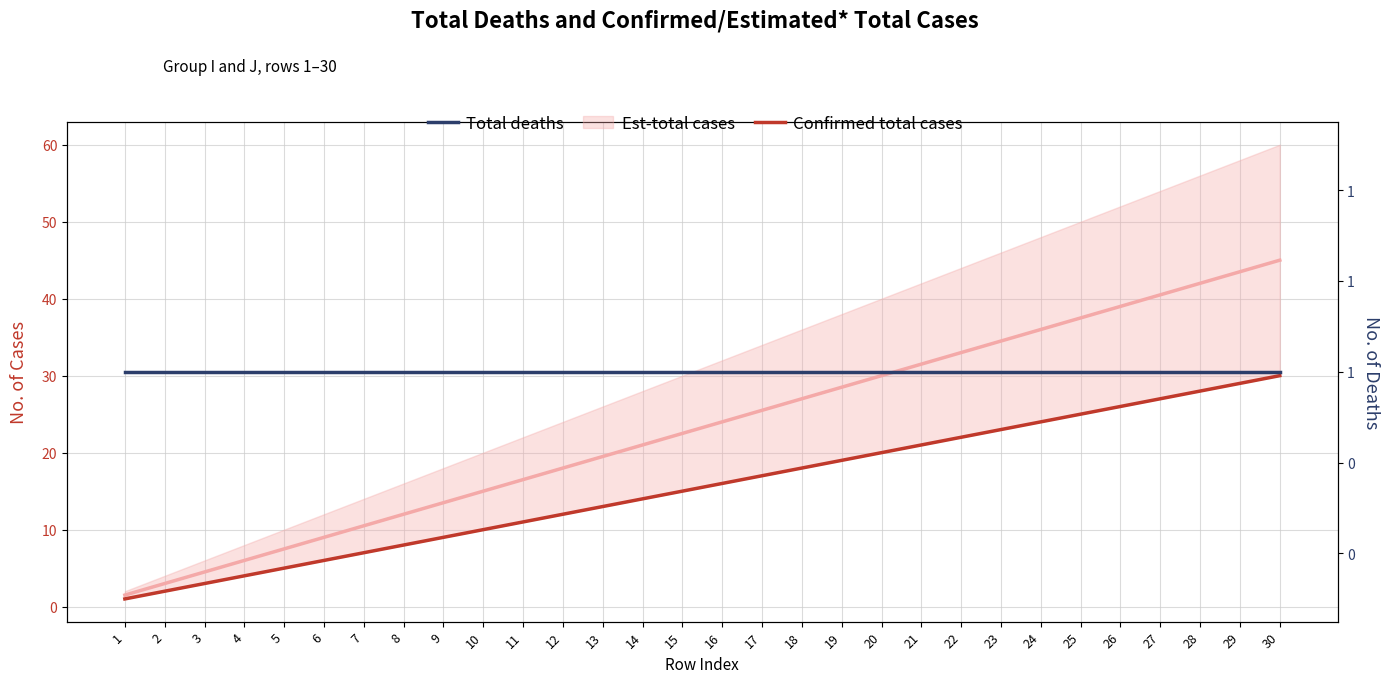

Is it true that Confirmed total cases equals 16 at 28?

False